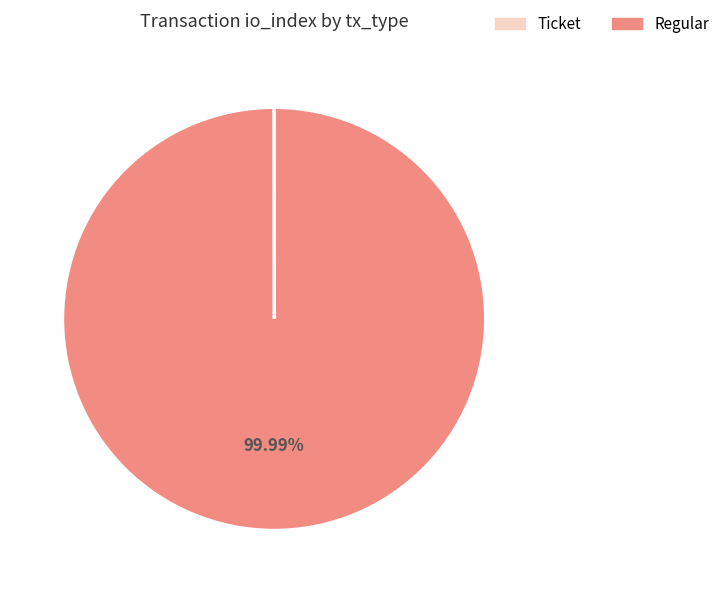

Which category accounts for the majority?

Regular